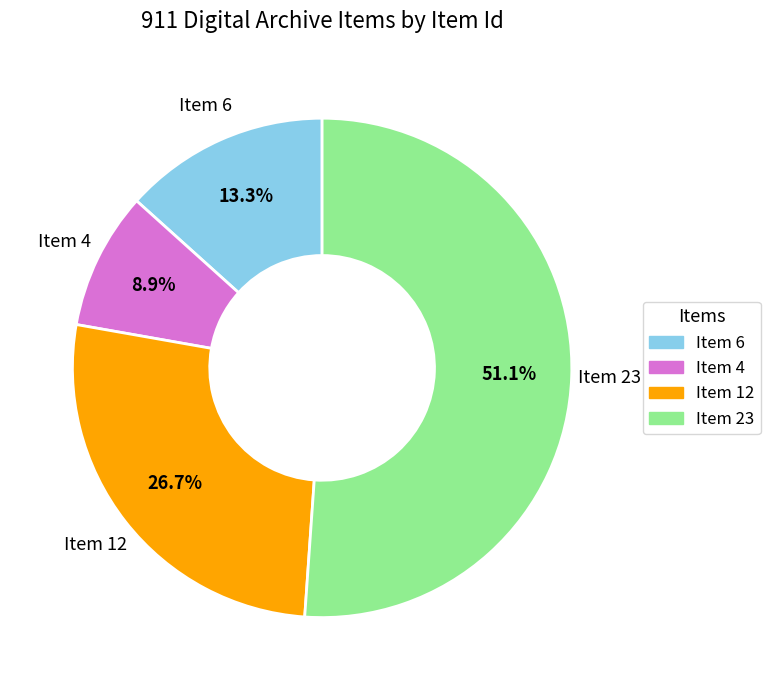

Is the sum of Item 6 and Item 12 greater than half?

No